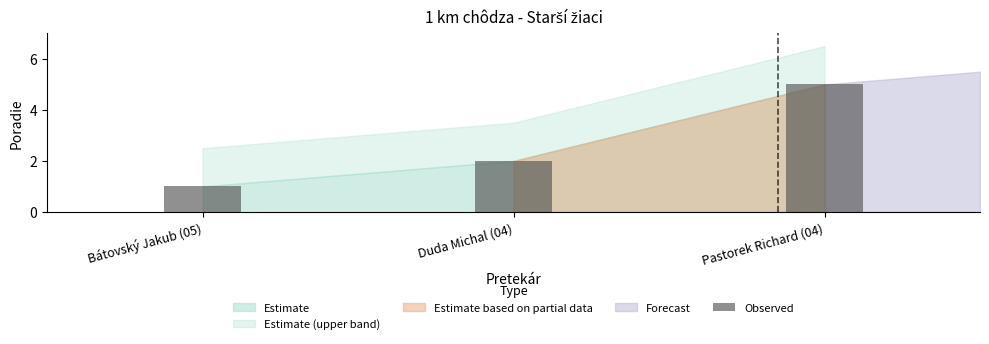

Reading left to right, what are all the values shown in this chart?

Bátovský Jakub (05)=1	Duda Michal (04)=2	Pastorek Richard (04)=5